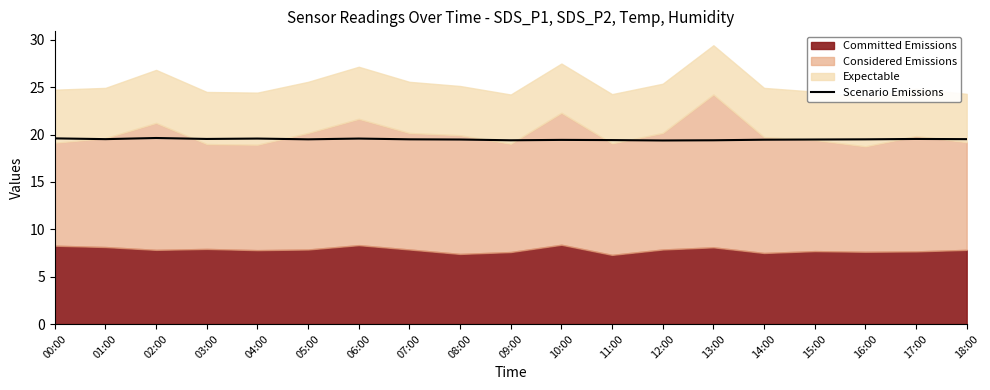

What is the change in value from 02:00 to 16:00?

-0.1